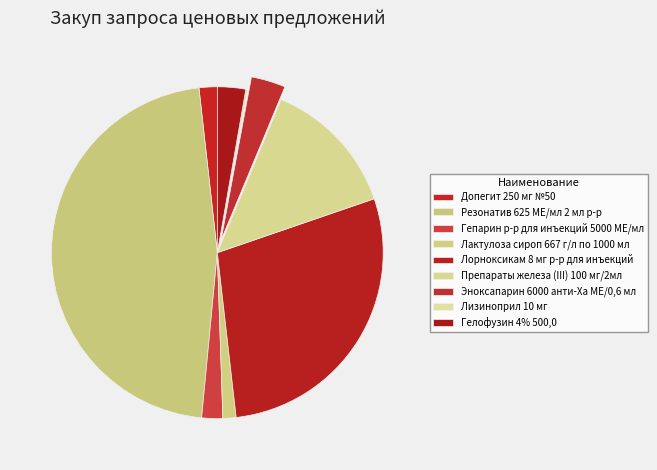

Is there a majority slice in this chart?

No